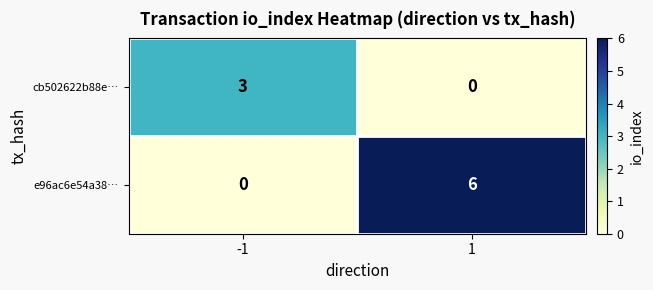

What is the sum of all cb502622b88e… values?

3